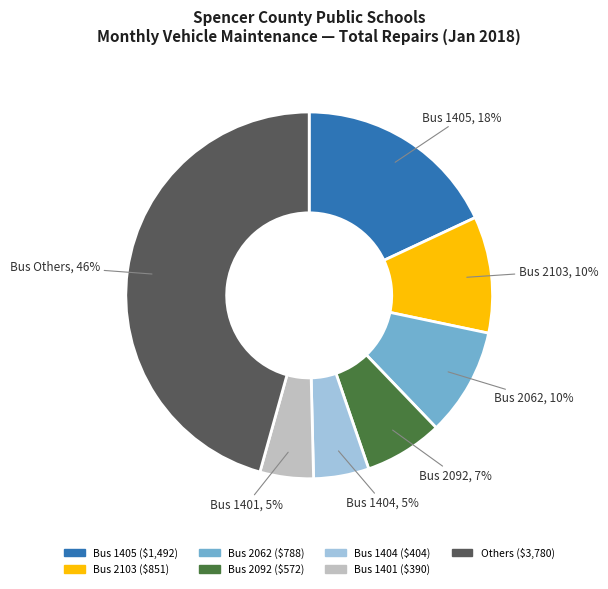

To the nearest percent, what is the difference between the largest and smallest slice percentages?

41%